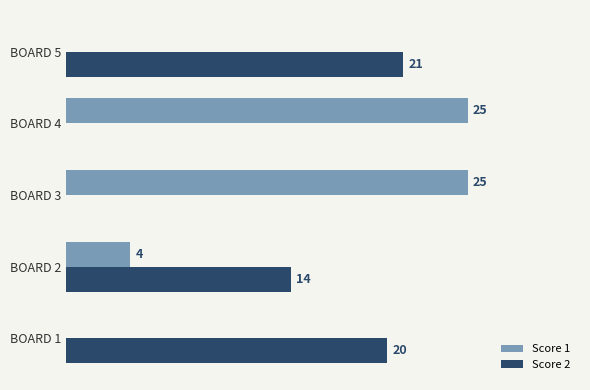

Which series has the largest total across all categories?

Score 2